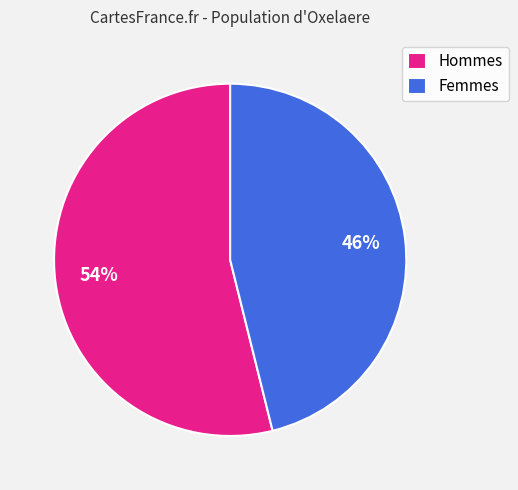

Is the sum of Hommes and Femmes greater than half?

Yes